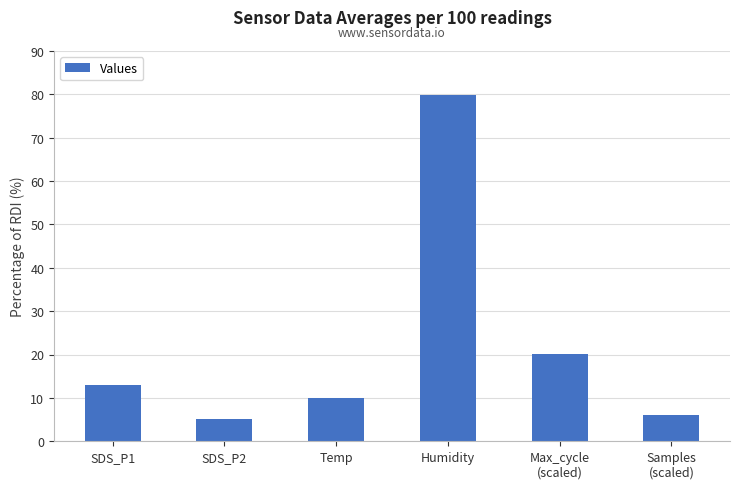

The value at Temp is 10.1. True or false?

True